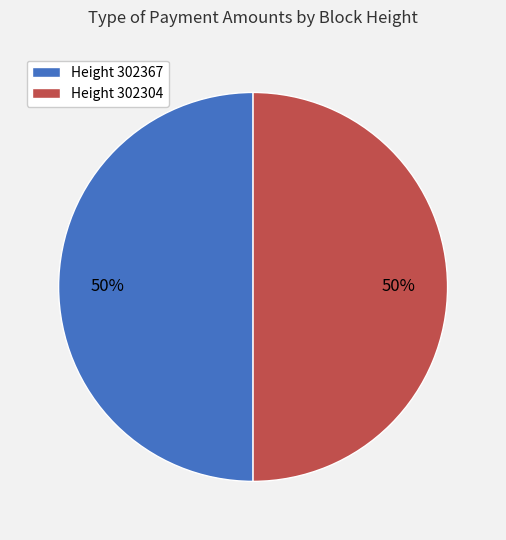

Is the sum of Height 302367 and Height 302304 greater than half?

Yes